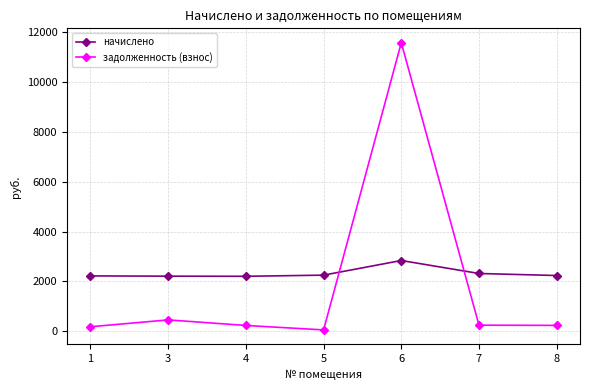

What is the difference between the second highest and minimum values in the начислено series?

112.3